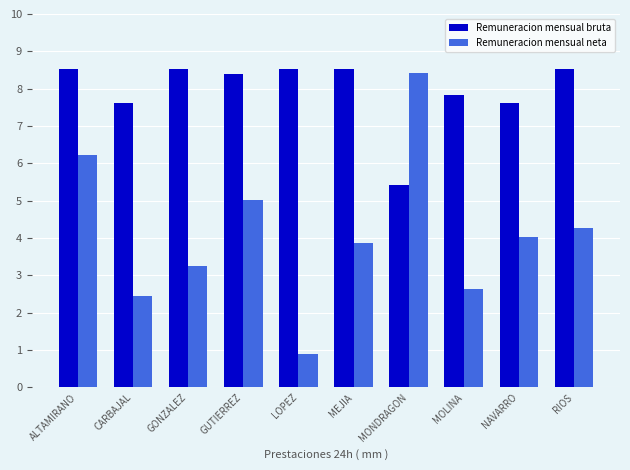

What are all the series names shown in the legend?

Remuneracion mensual bruta, Remuneracion mensual neta